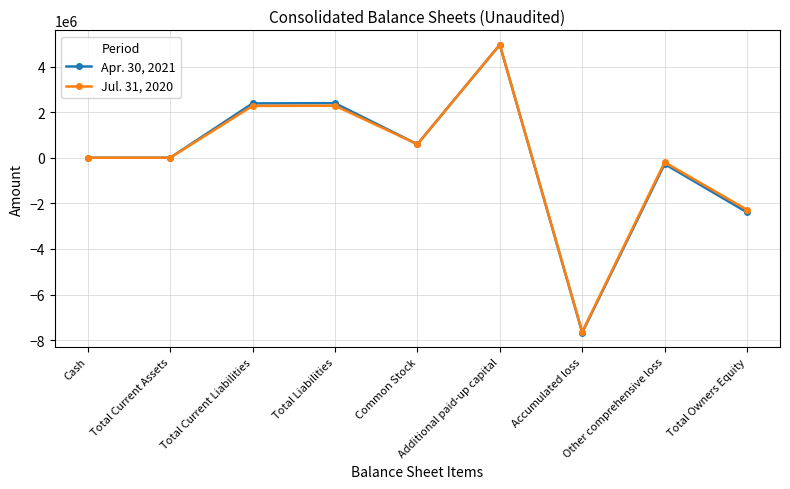

What is the difference between the Jul. 31, 2020 values at Common Stock and Total Current Assets?

593066